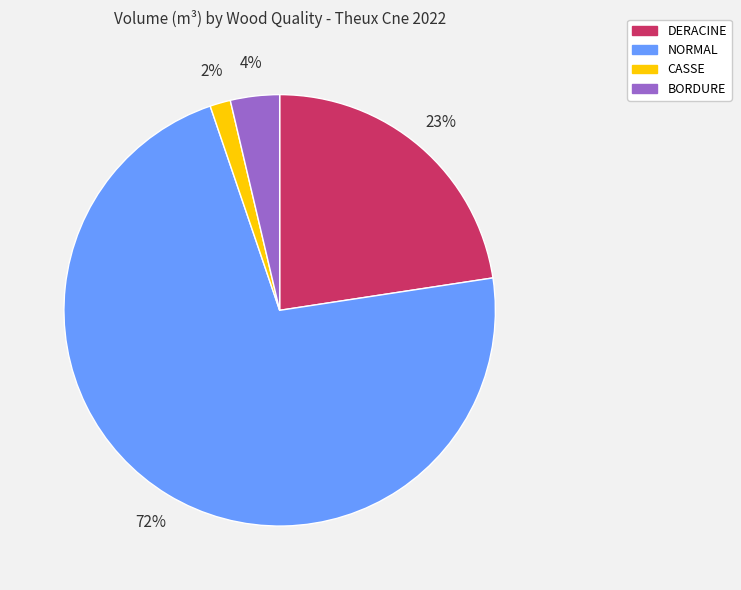

The CASSE slice represents 2% of the pie. True or false?

True